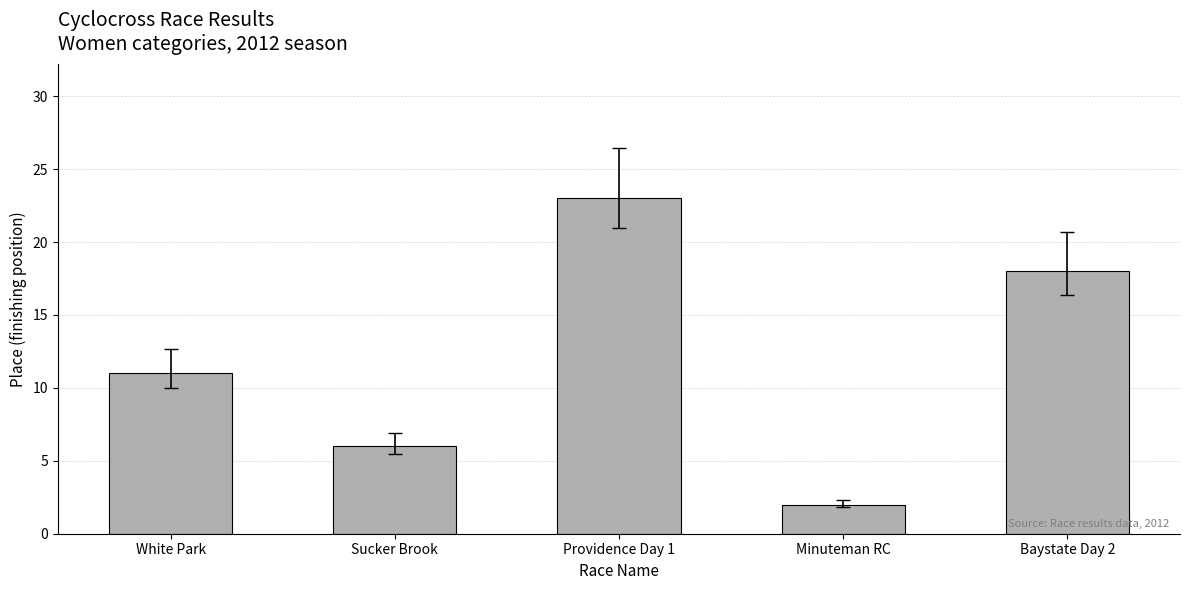

What is the sum of the values at Baystate Day 2 and Providence Day 1?

41